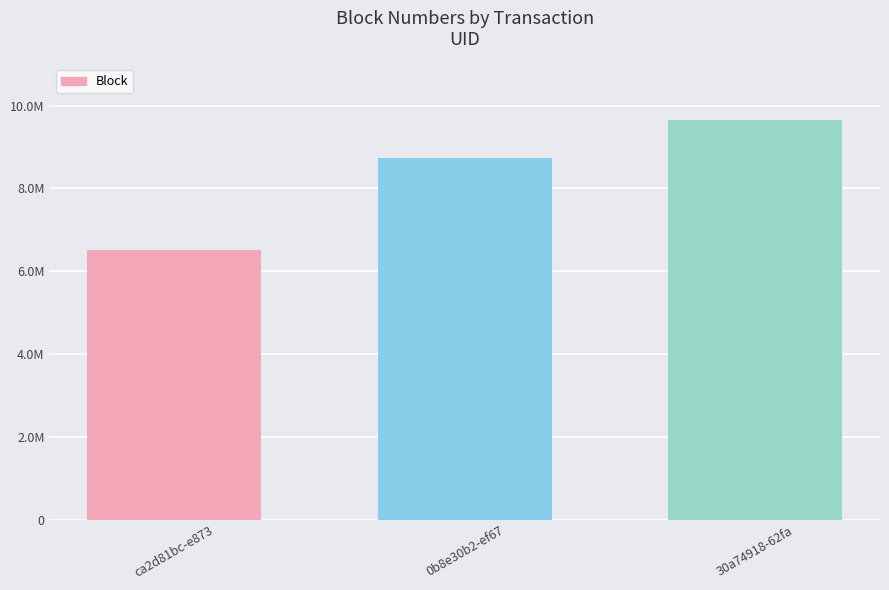

What is the approximate value at ca2d81bc-e873, to the nearest 50?

6511000